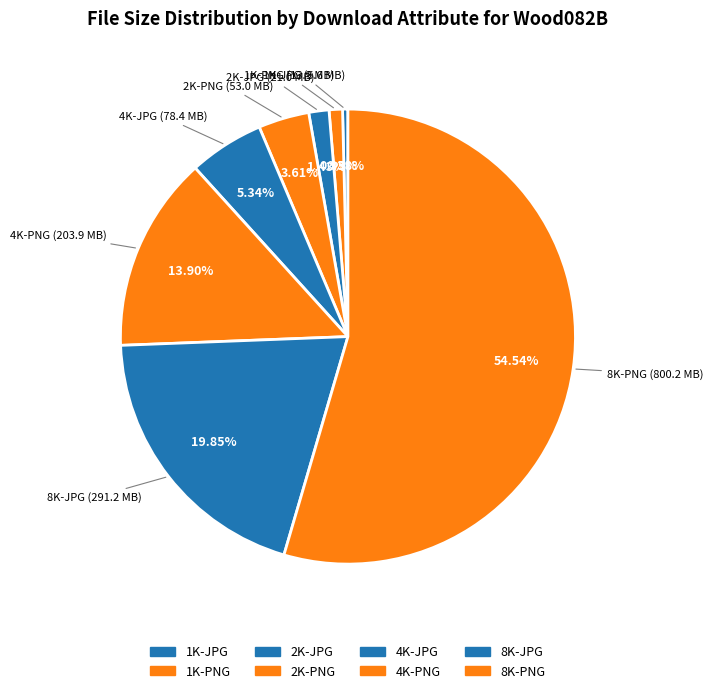

Does 2K-JPG represent more than half of the total?

No